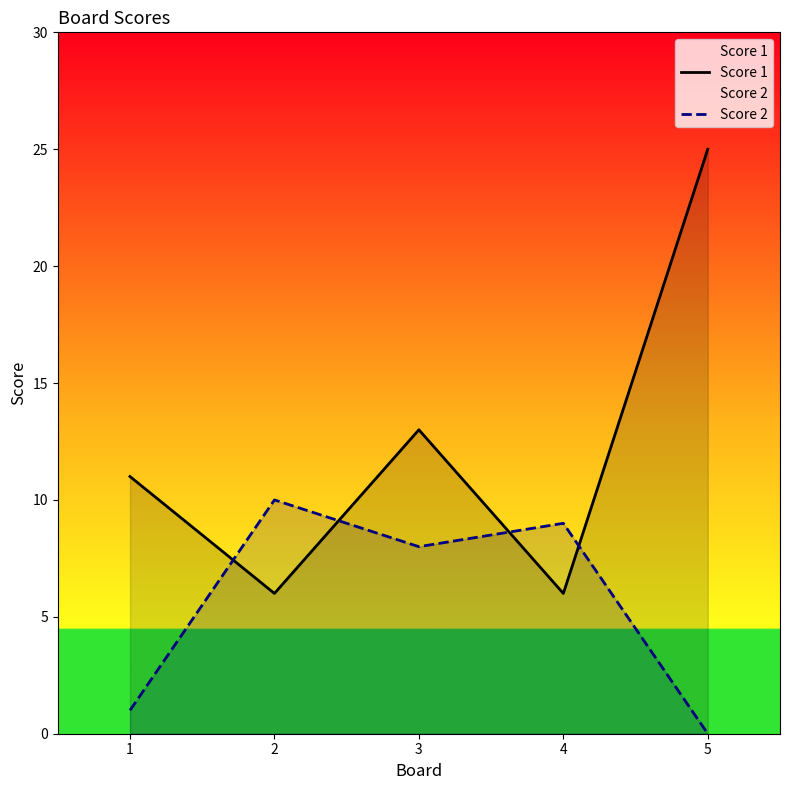

Which series has the largest total across all categories?

Score 1